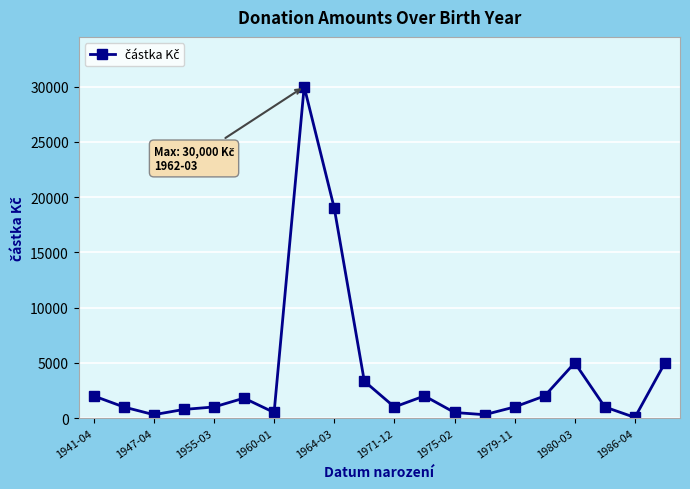

Is this an area chart (filled region under the line)?

No